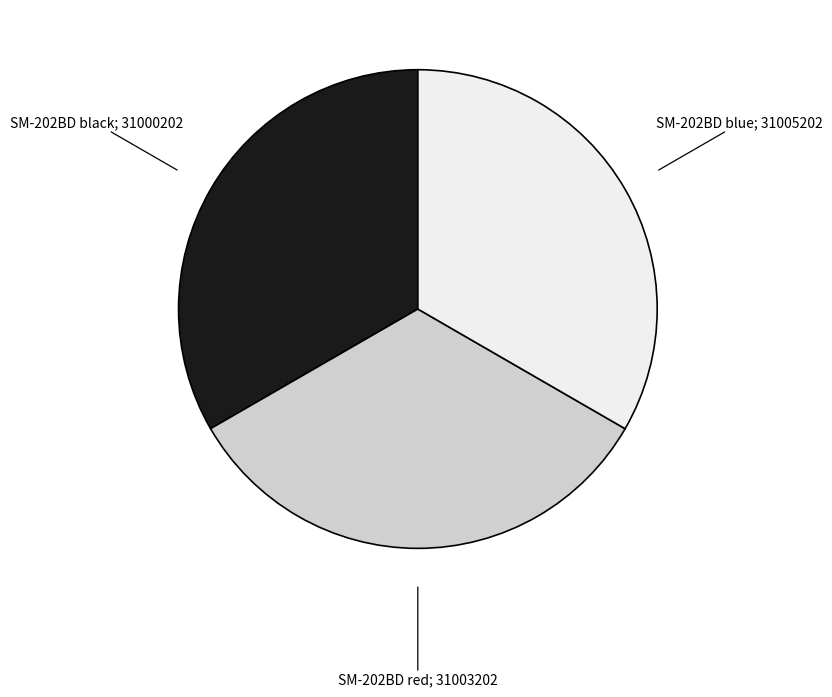

Does any single category account for the majority?

No